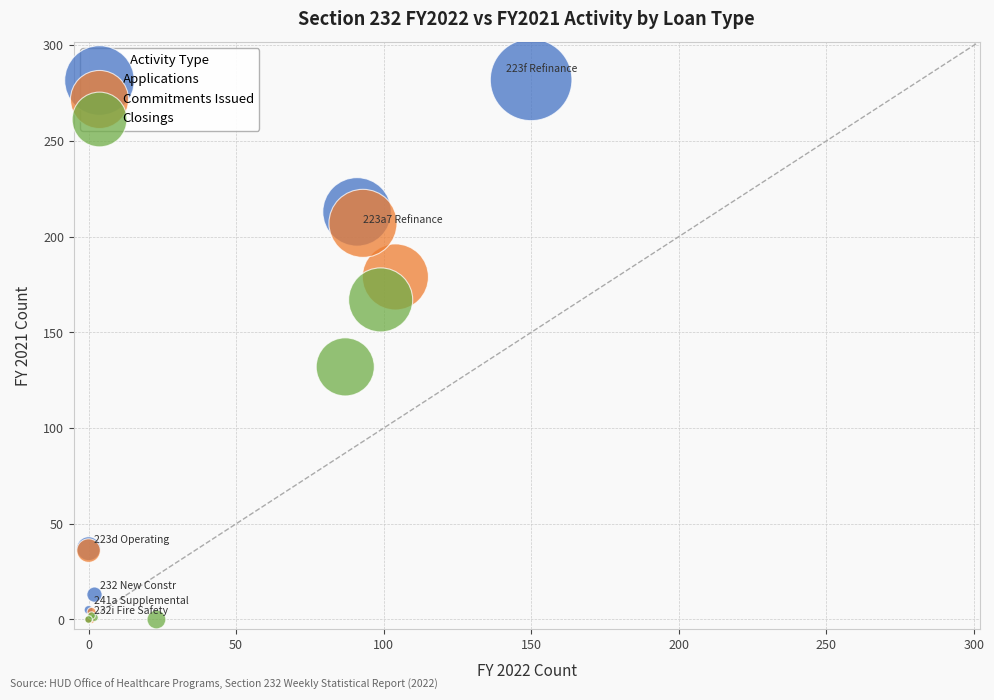

Which series reaches the maximum Y coordinate?

Applications